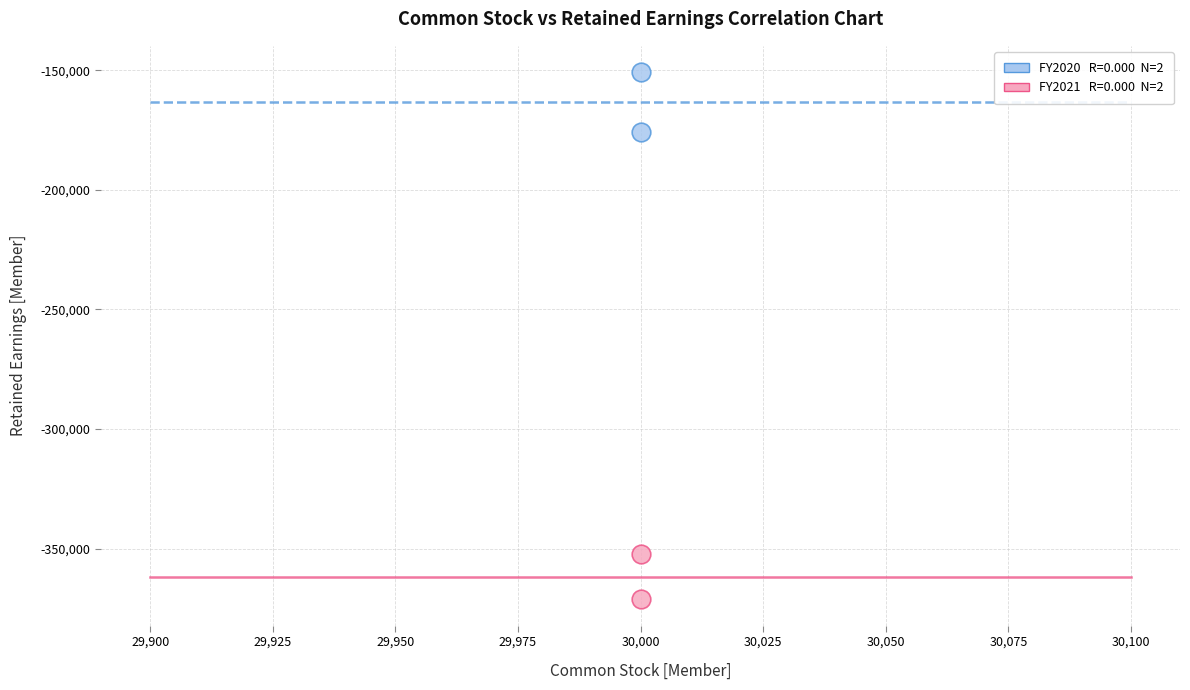

Across all data points, what is the average X value?

30000